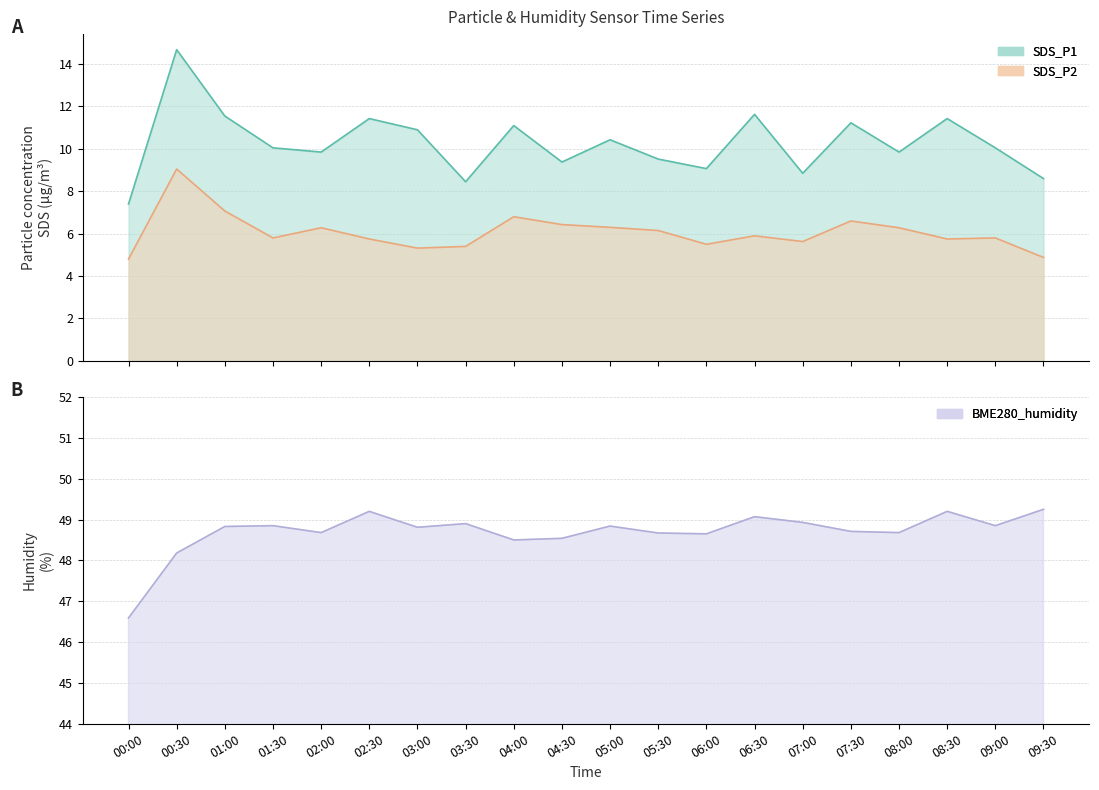

What is the minimum value for SDS_P2?

4.8